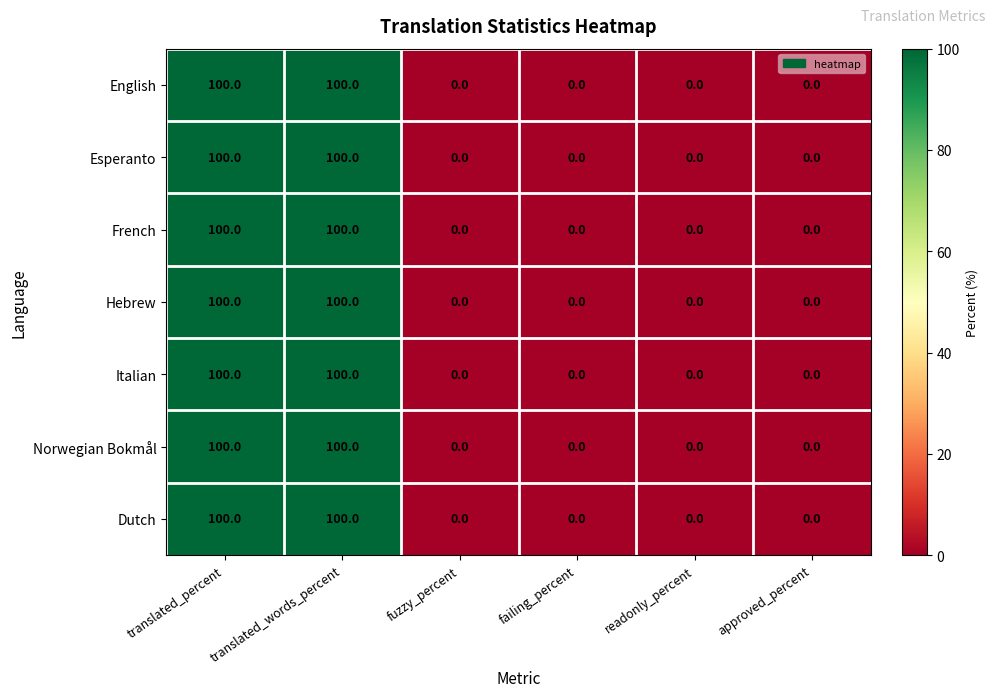

The English series shows 33 at readonly_percent. True or false?

False